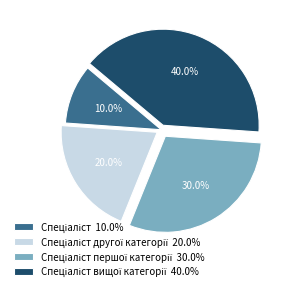

Is there a majority slice in this chart?

No